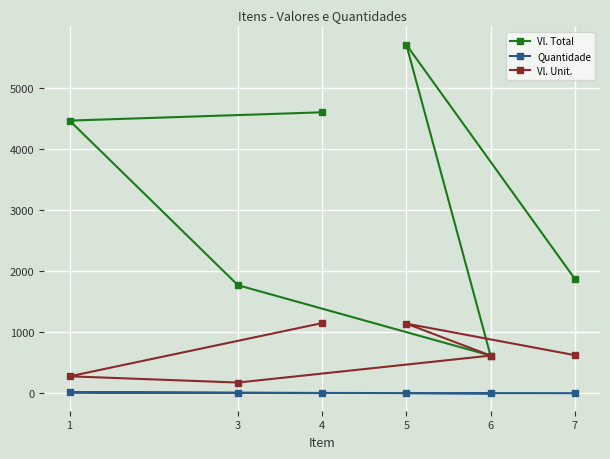

Which series changed the most between 3 and 6?

Vl. Total